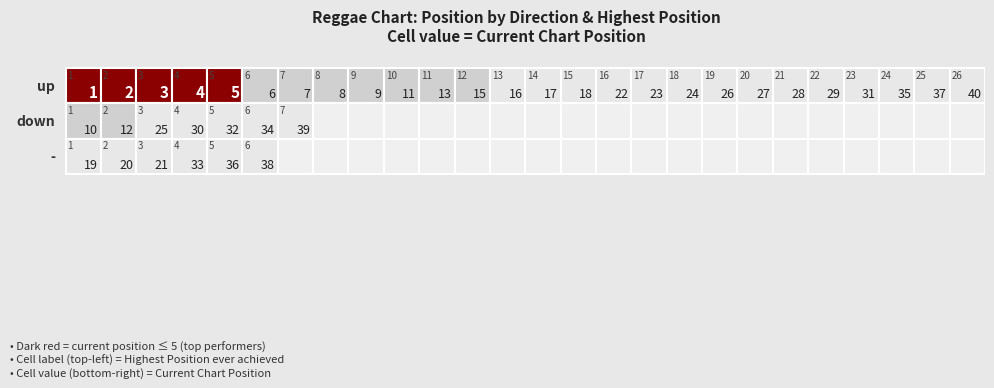

What is the sum of all down values?

182